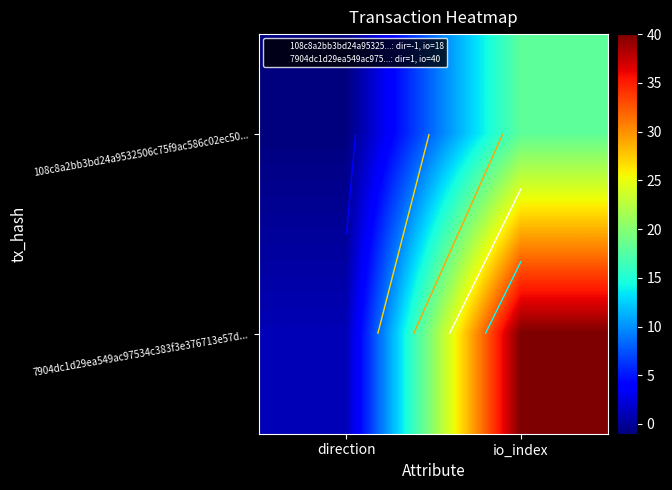

At which category is the sum across all series the highest?

io_index